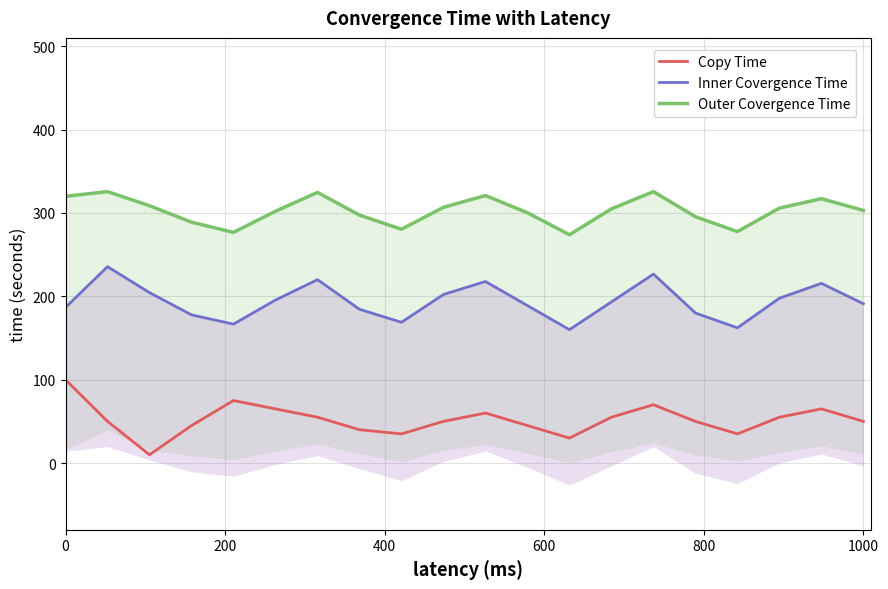

Reading right to left, transcribe all the data shown in this chart.

Copy Time: 50.0	65.0	55.0	35.0	50.0	70.0	55.0	30.0	45.0	60.0	50.0	35.0	40.0	55.0	65.0	75.0	45.0	10.0	50.0	100.0
Inner Covergence Time: 191.1	215.6	197.8	162.2	180.0	226.7	193.3	160.0	188.9	217.8	202.2	168.9	184.4	220.0	195.6	166.7	177.8	204.4	235.6	186.7
Outer Covergence Time: 303.0	317.1	305.9	277.7	295.5	325.6	304.9	273.9	300.2	320.9	306.8	280.5	297.4	324.7	302.1	276.7	288.9	308.7	325.6	320.0